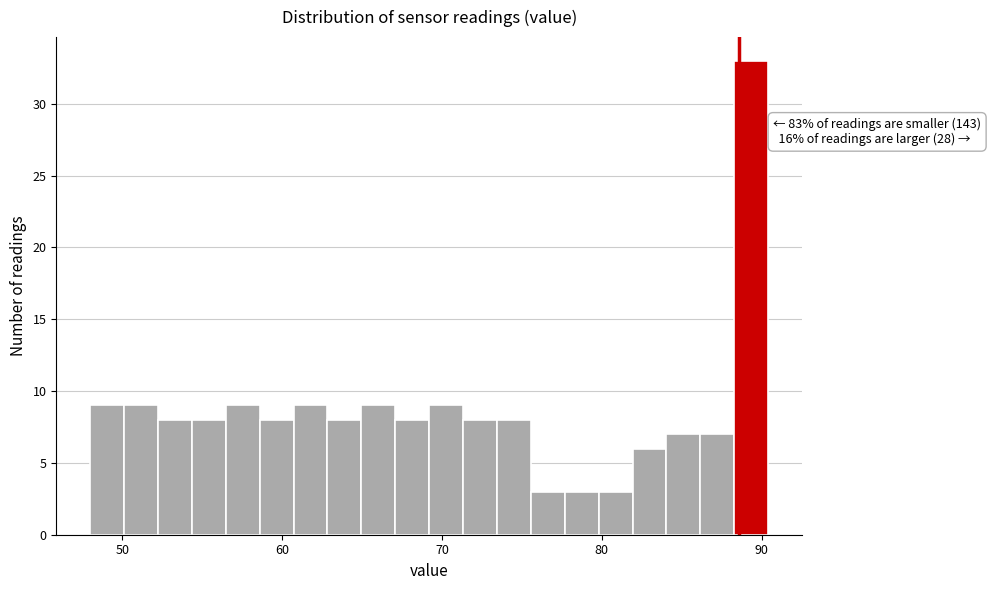

Read against the x-axis, roughly where is the centre of the tallest bar?

89